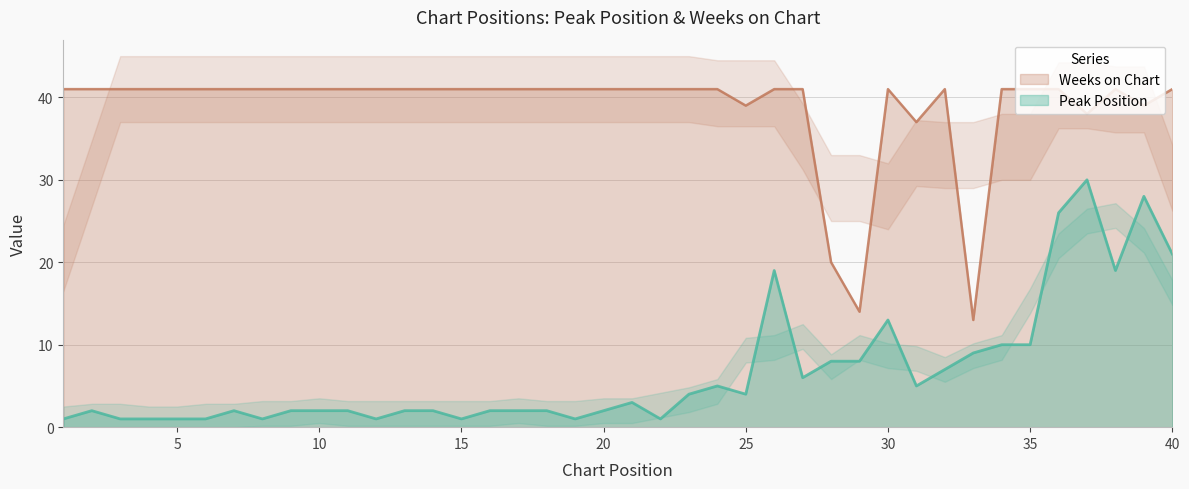

Is it true that Peak Position equals 33 at 40?

False